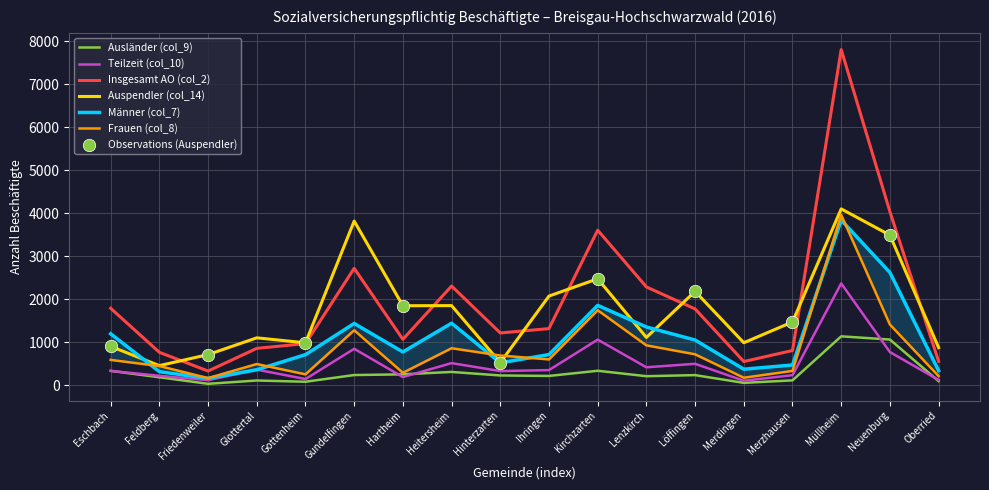

Which series has the largest Y range (max minus min)?

Insgesamt AO (col_2)